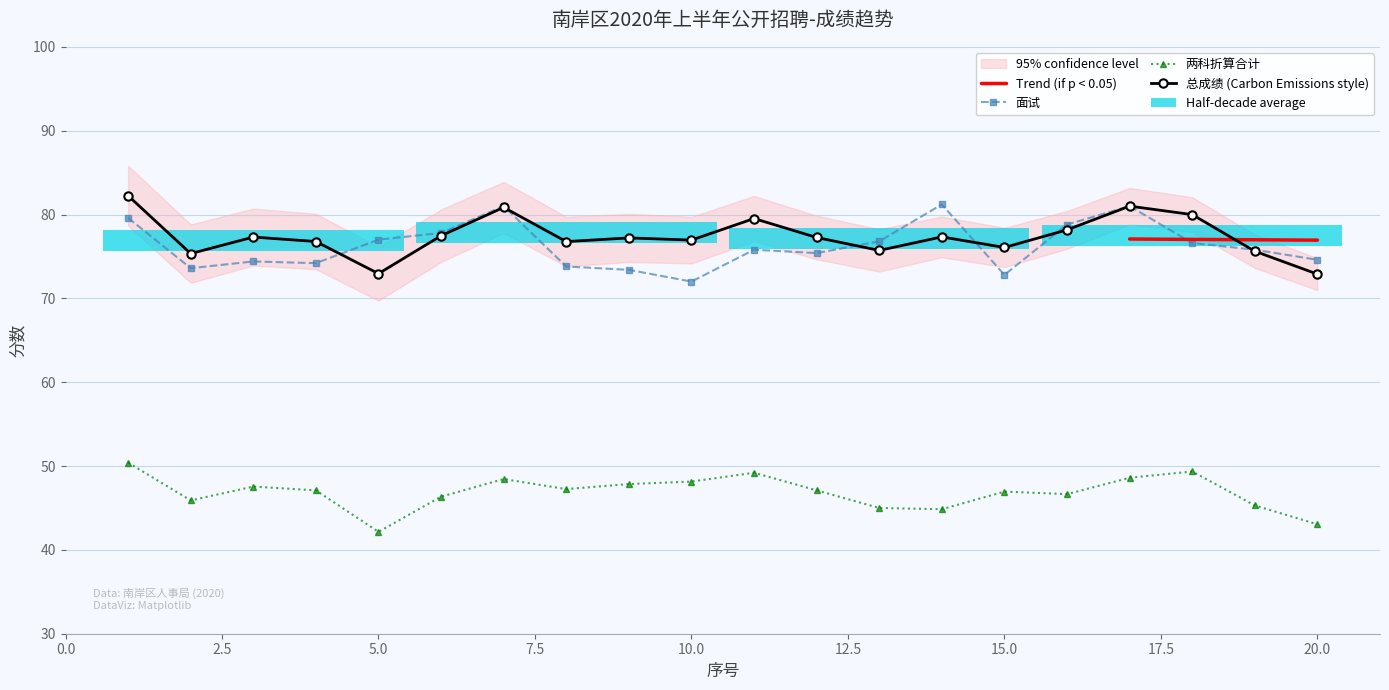

What is the sum of all 面试 values?

1525.6